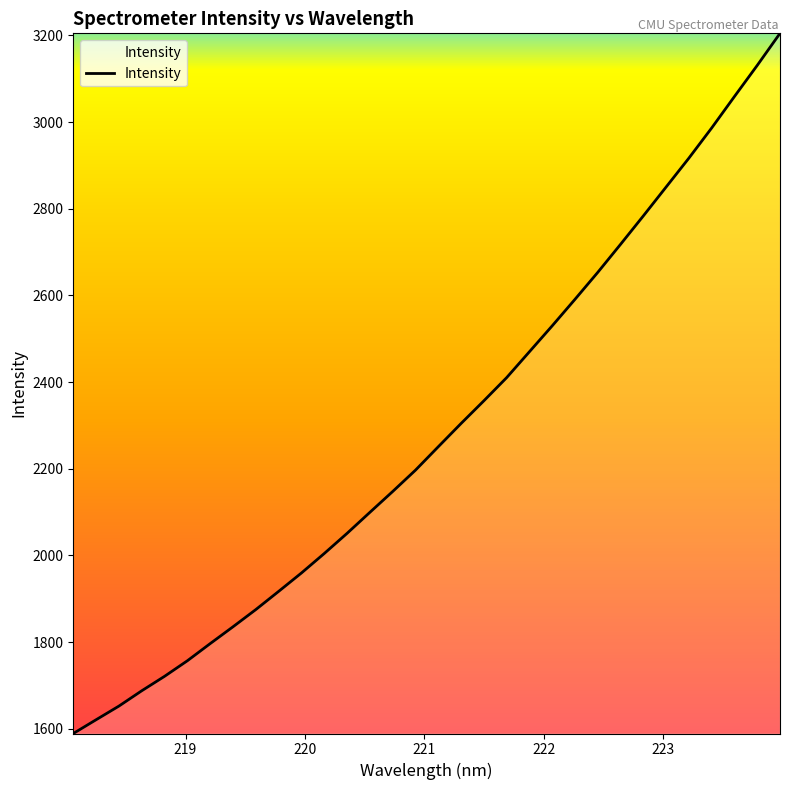

Does the chart display data point markers on the line(s)?

No